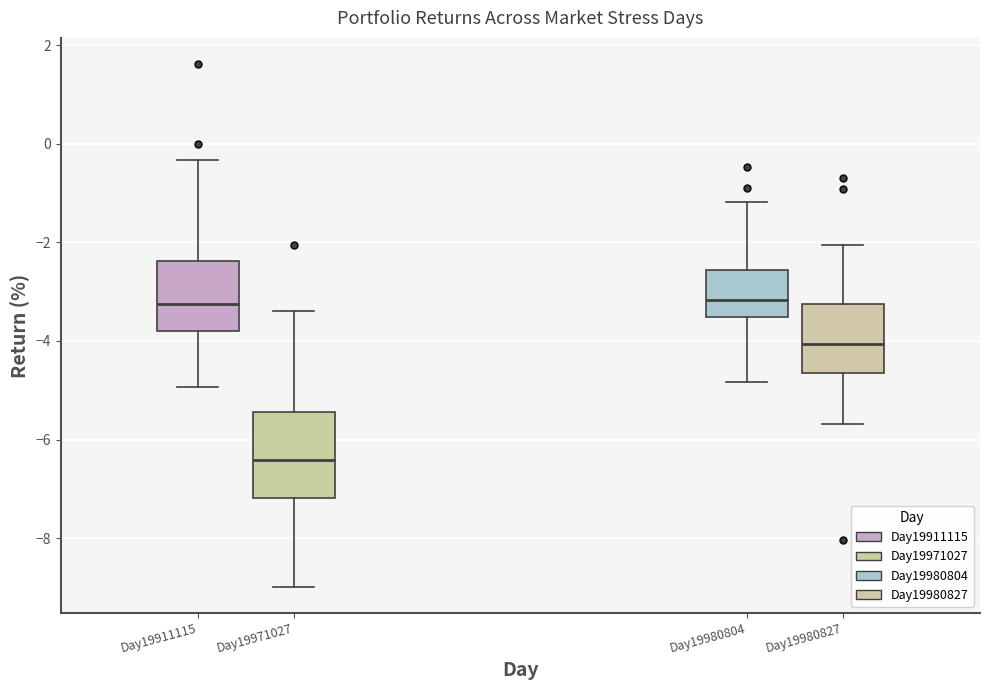

Where is the lower edge of the box for Day19980804 on the y-axis? The values are not printed on the chart, so give them approximately, as read against the axis.

-3.6